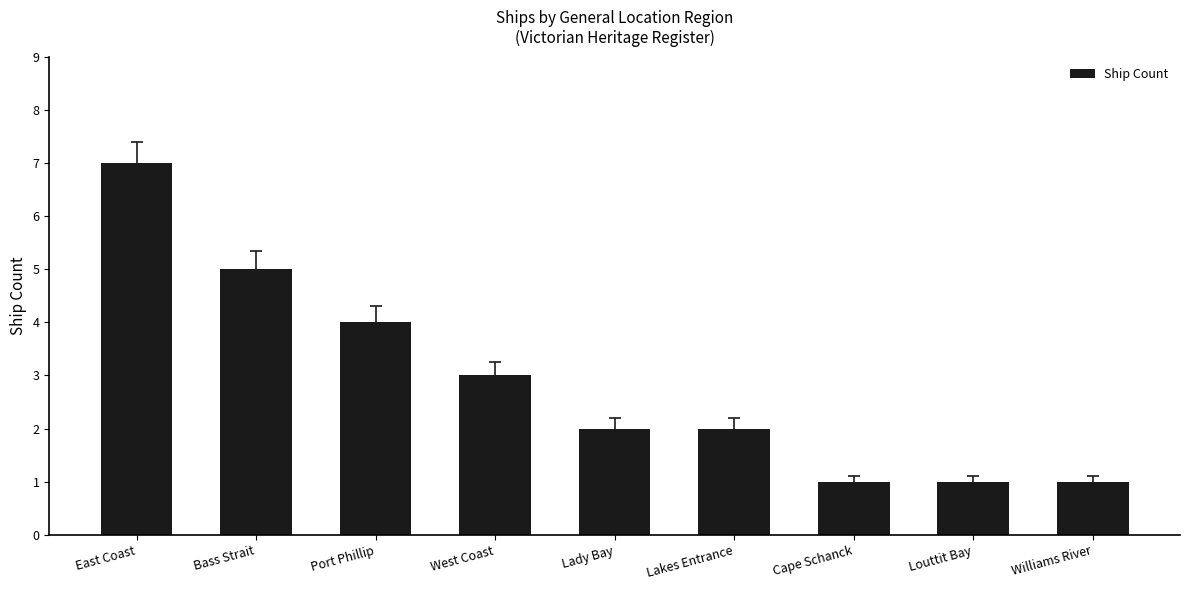

What is the label of the 8th bar from the left?

Louttit Bay